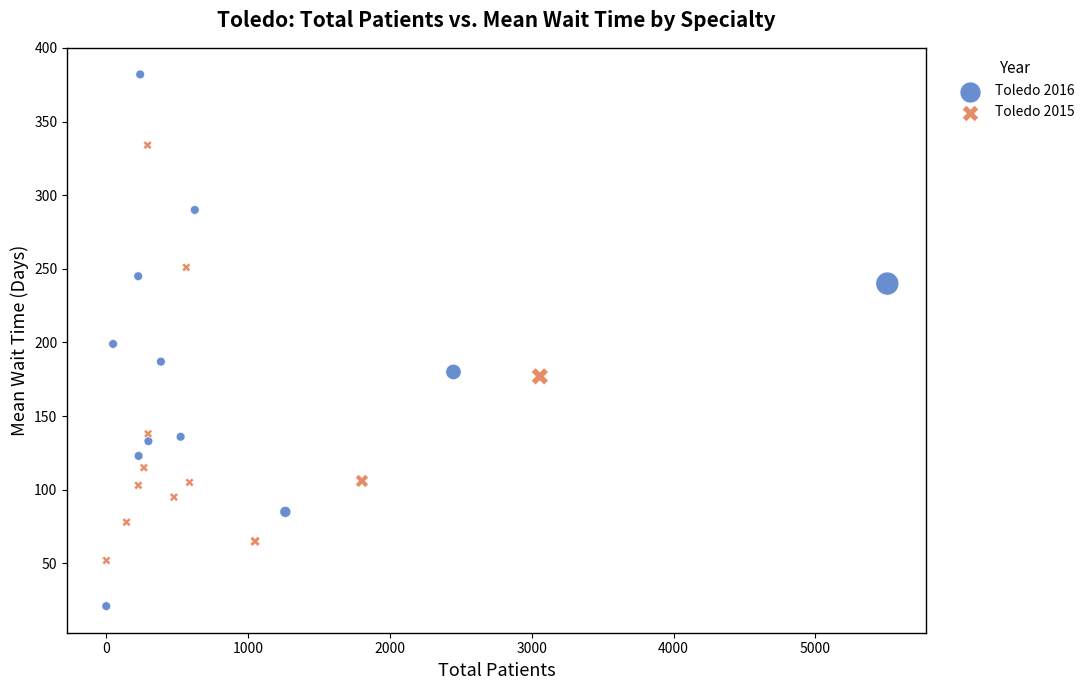

Which series has the largest Y range (max minus min)?

Toledo 2016